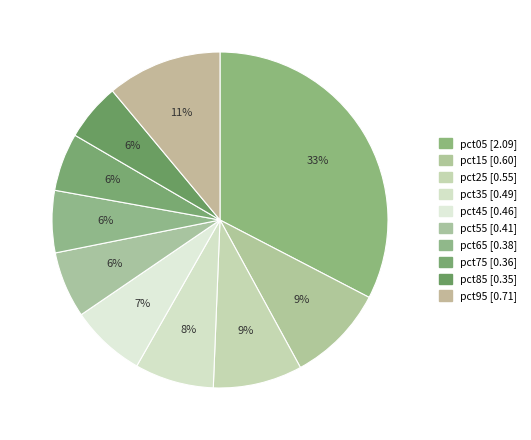

Is pct55 the majority of the pie?

No